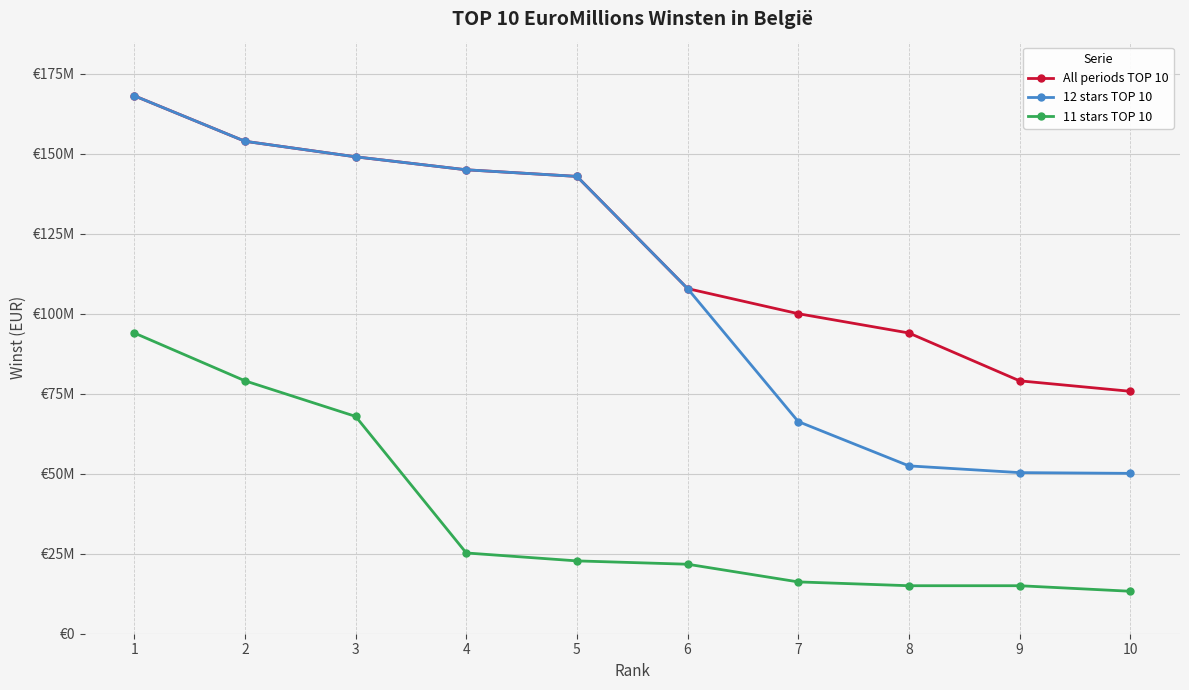

True or false: 11 stars TOP 10 and All periods TOP 10 intersect in this chart.

False